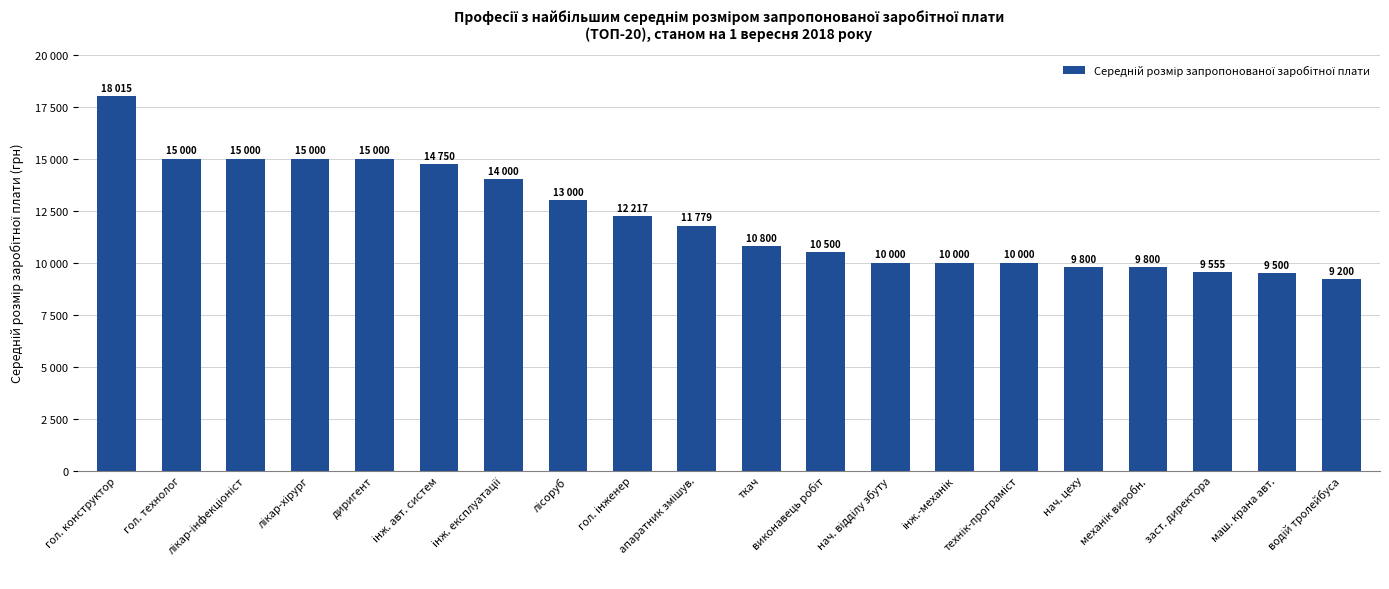

What is the label of the 1st bar from the left?

гол. конструктор